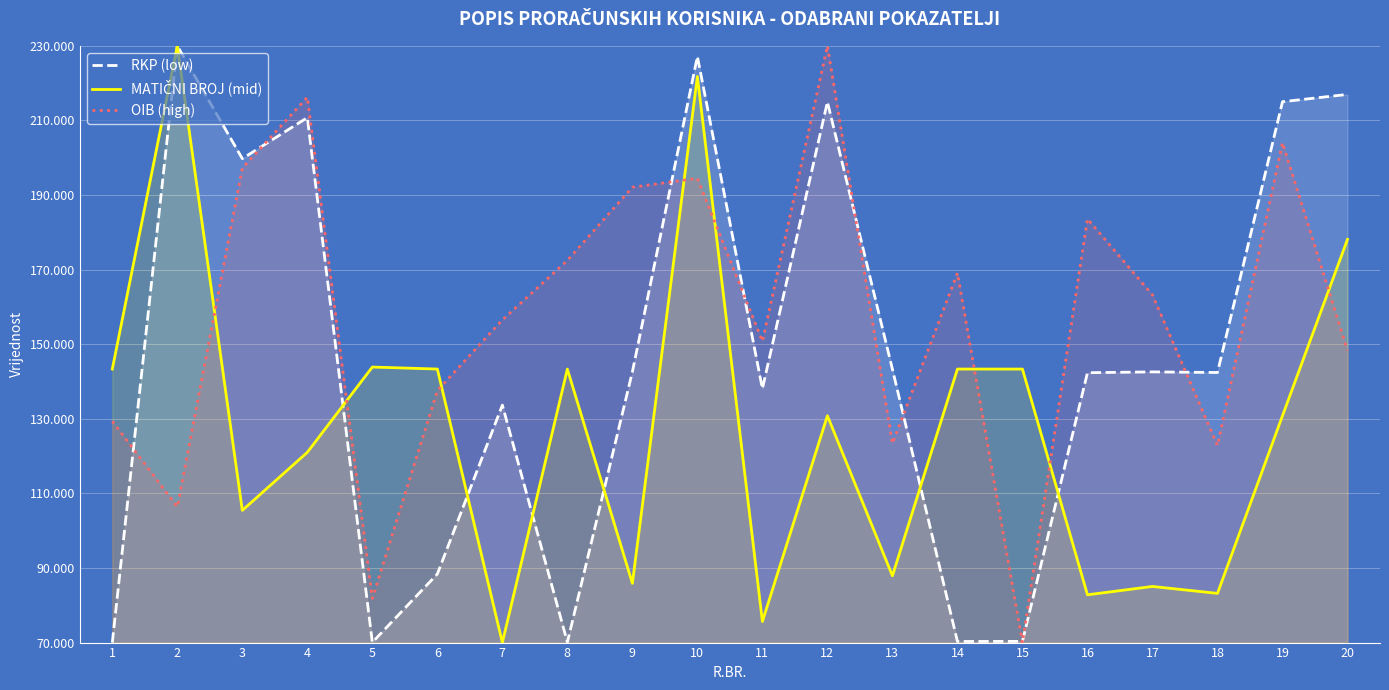

What is the difference between the RKP (low) values at 8 and 5?

48.9